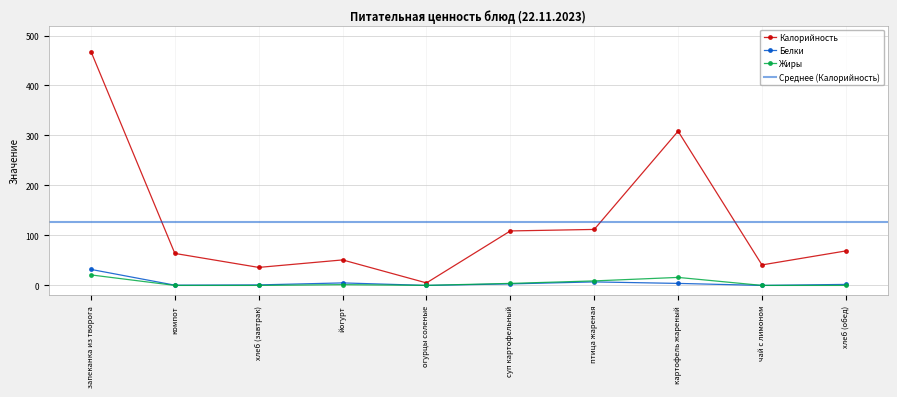

What is the average value of the Калорийность series?

126.3